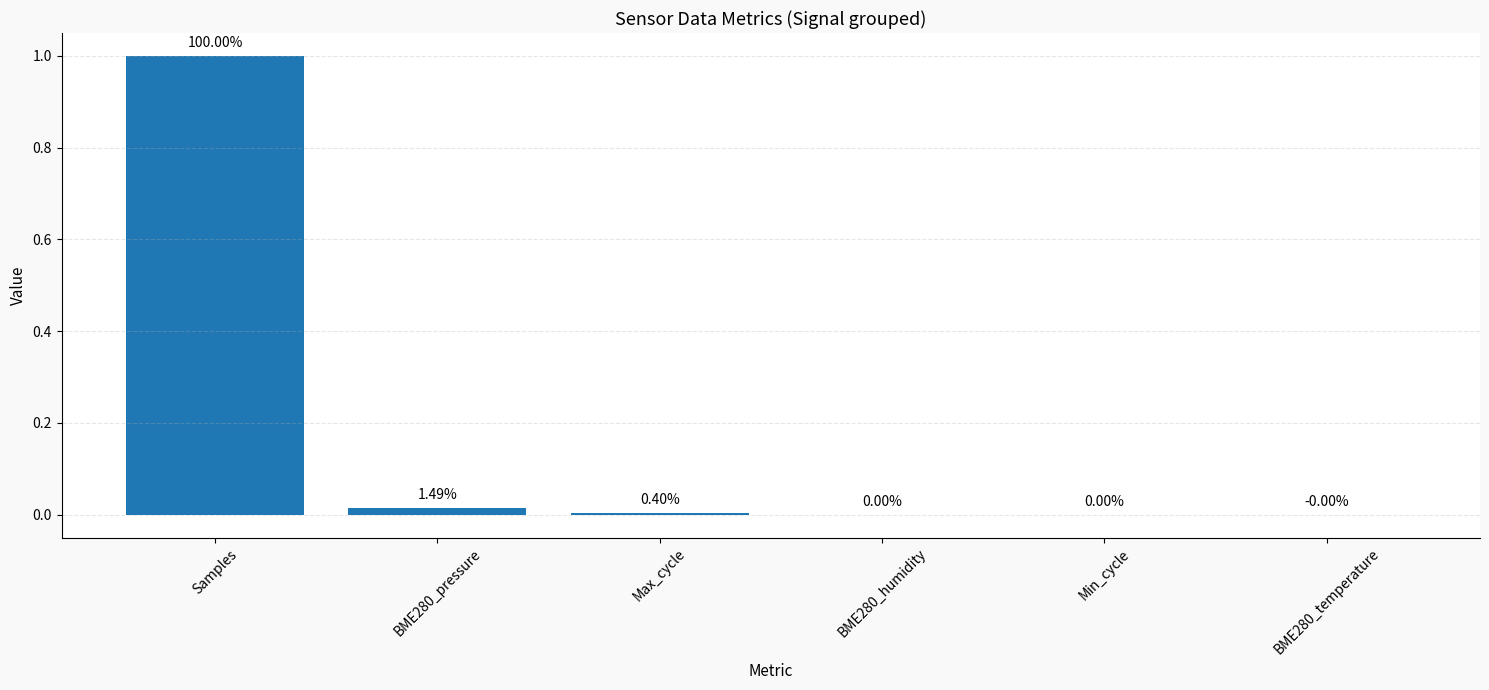

How many values are above zero?

5